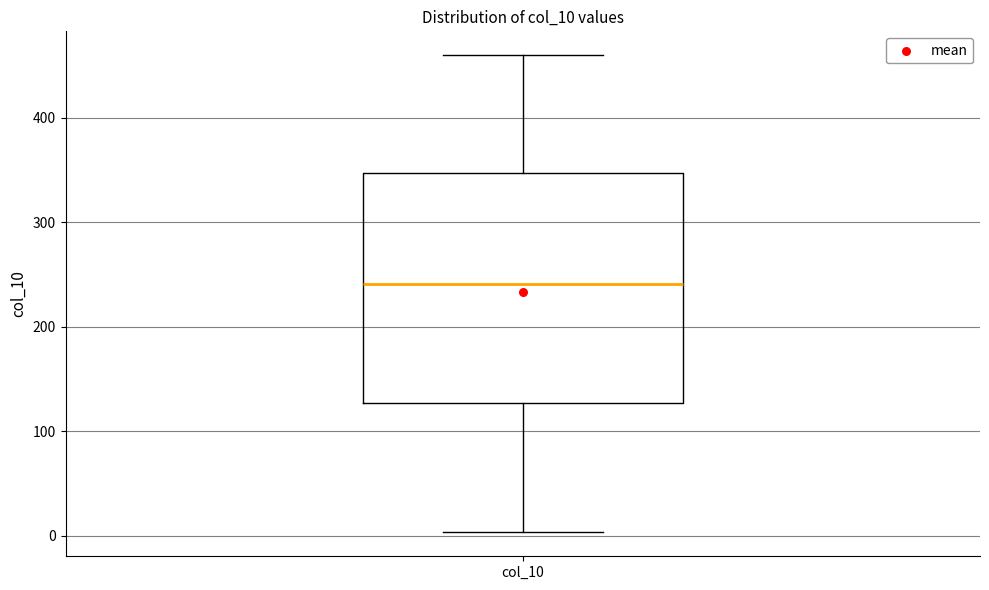

Where does the upper whisker of the box for col_10 end on the y-axis? The values are not printed on the chart, so give them approximately, as read against the axis.

460